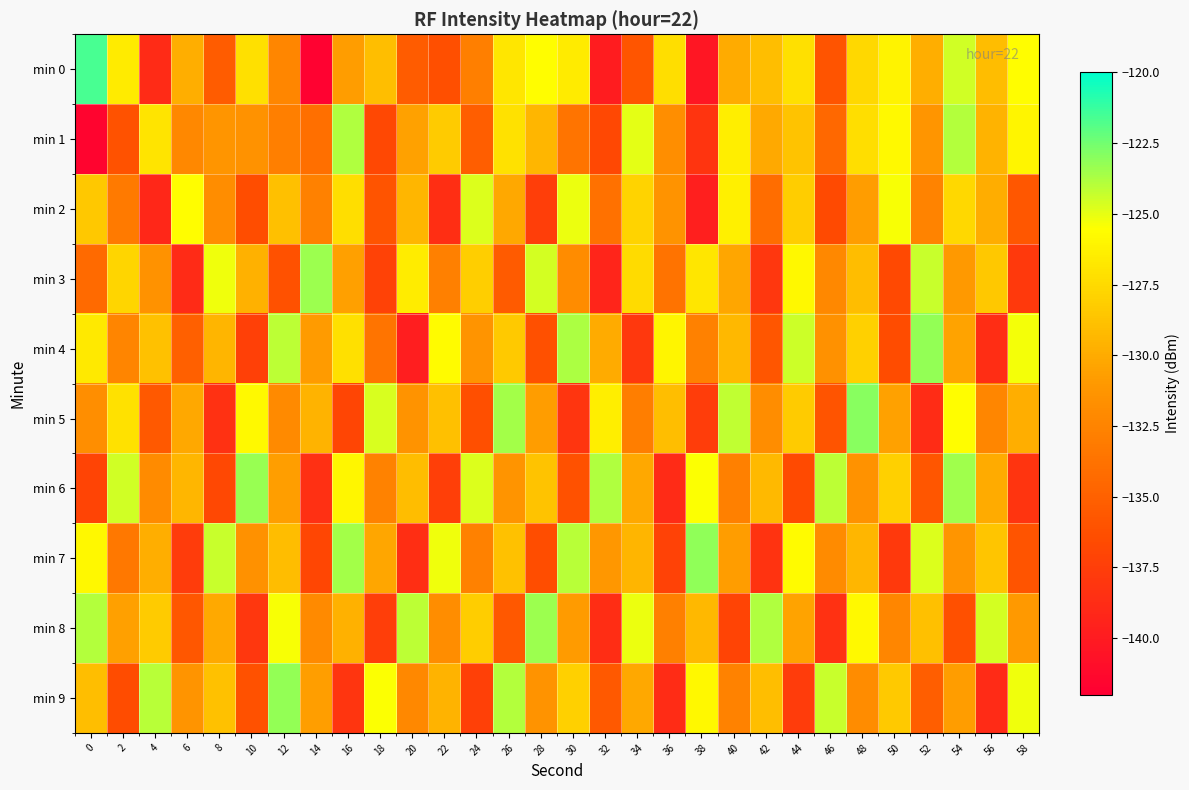

Which series changed the most between 0 and 58?

min 1